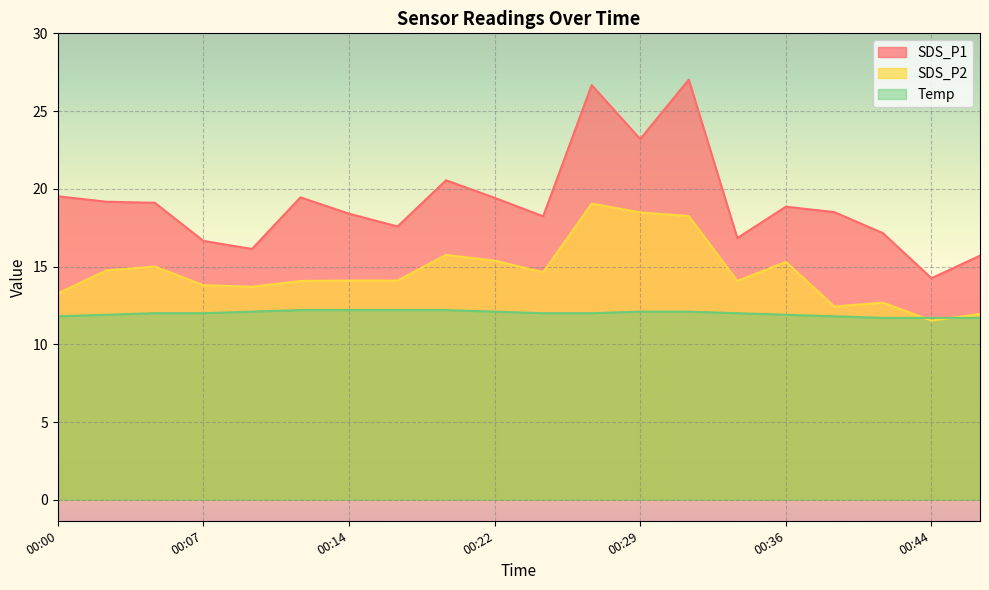

Where does the SDS_P2 series first go above 14?

00:02